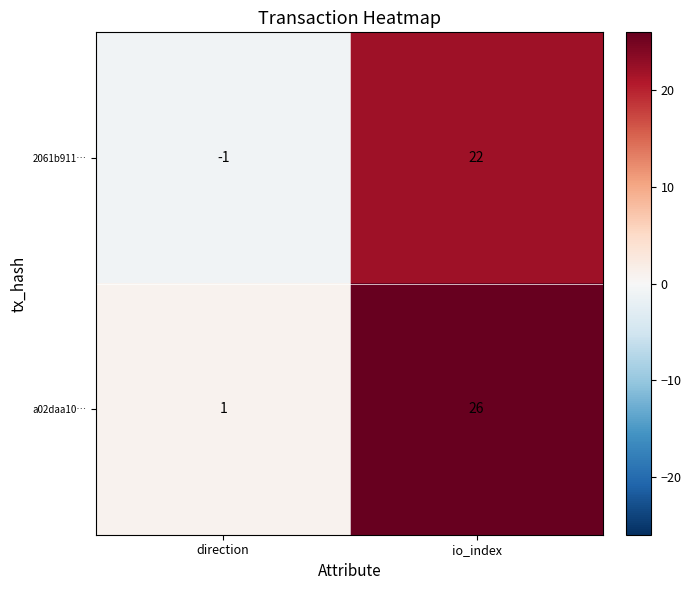

Reading left to right, what are all the values shown in this chart?

2061b911…: -1	22
a02daa10…: 1	26